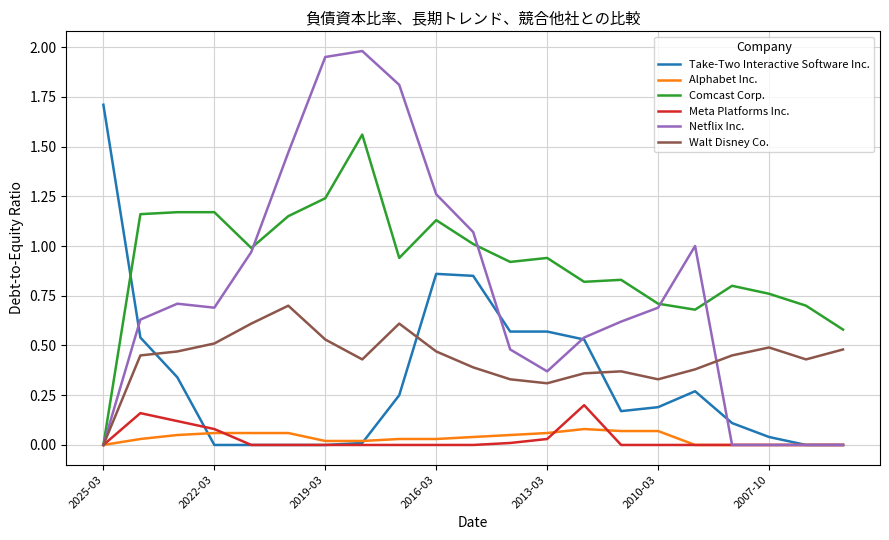

How many times do Take-Two Interactive Software Inc. and Walt Disney Co. cross each other?

3